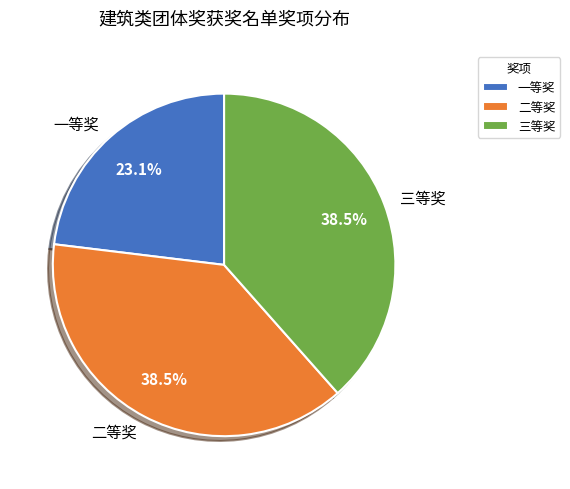

Is there a majority slice in this chart?

No